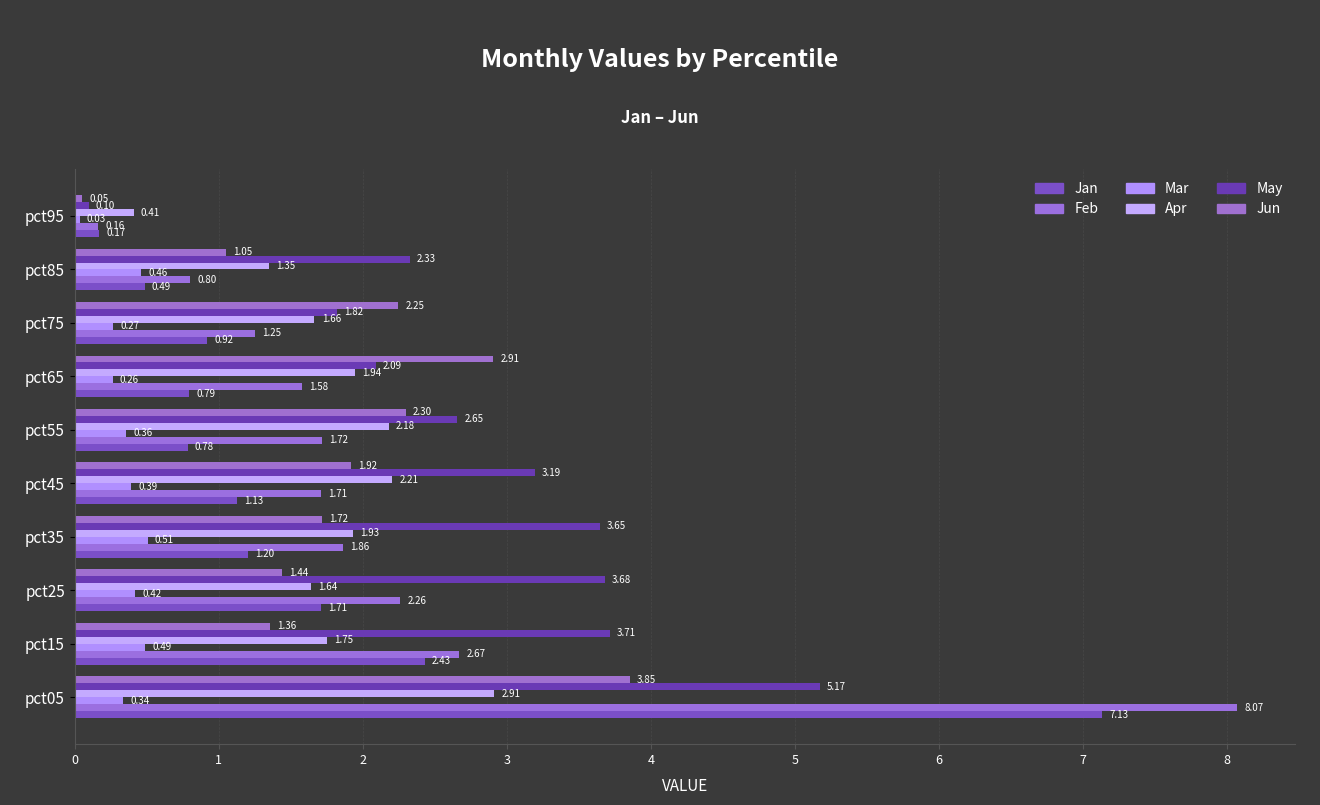

How many values in the Feb series are below 1?

2